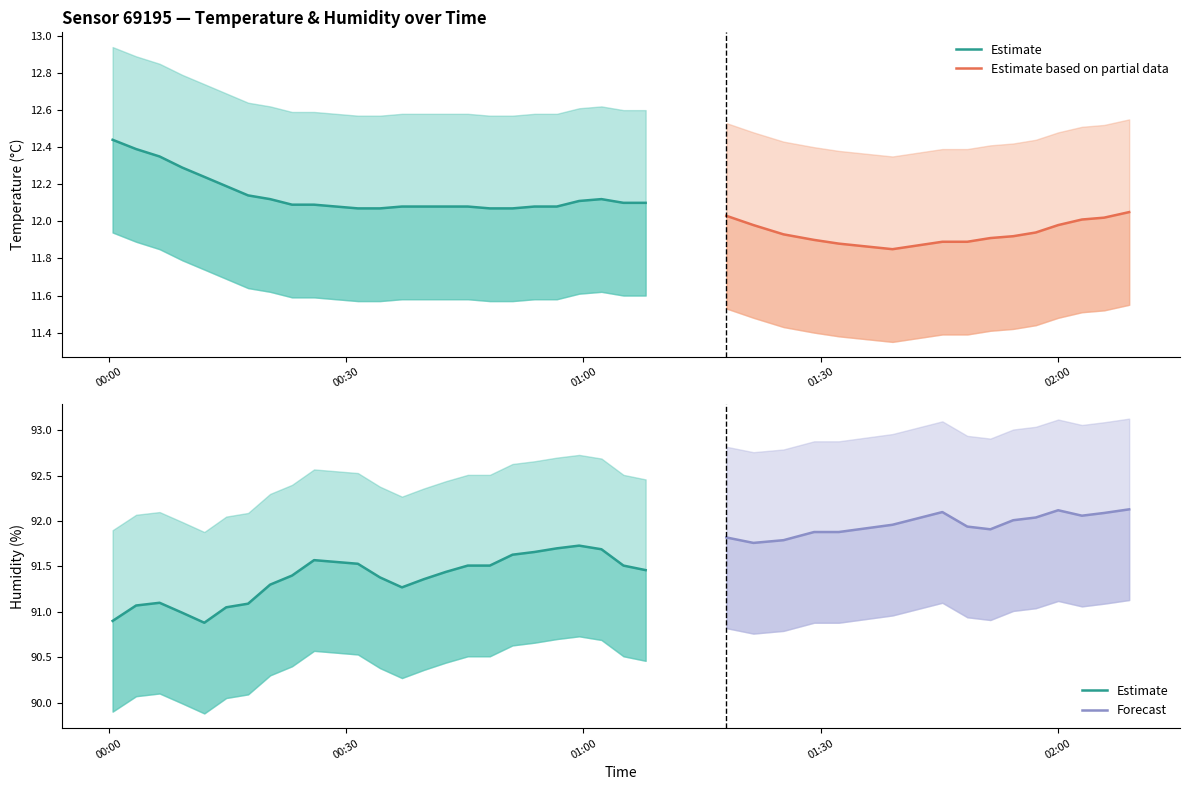

Is the value of temperature_upper at 2022-10-19T00:48:10 greater than the value of temperature_lower at 2022-10-19T00:59:27?

Yes